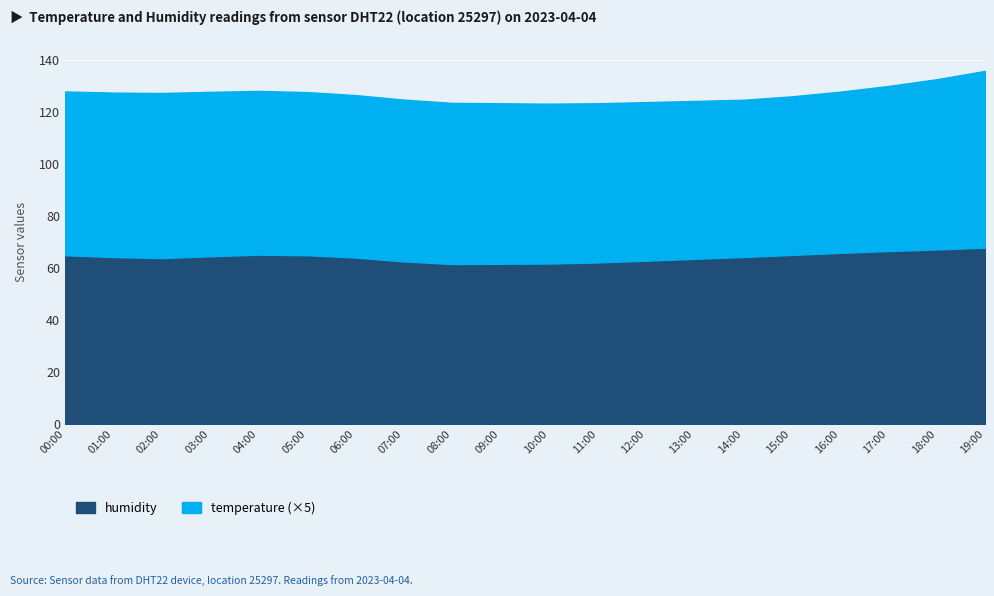

How many interior local peaks does the humidity series have?

1